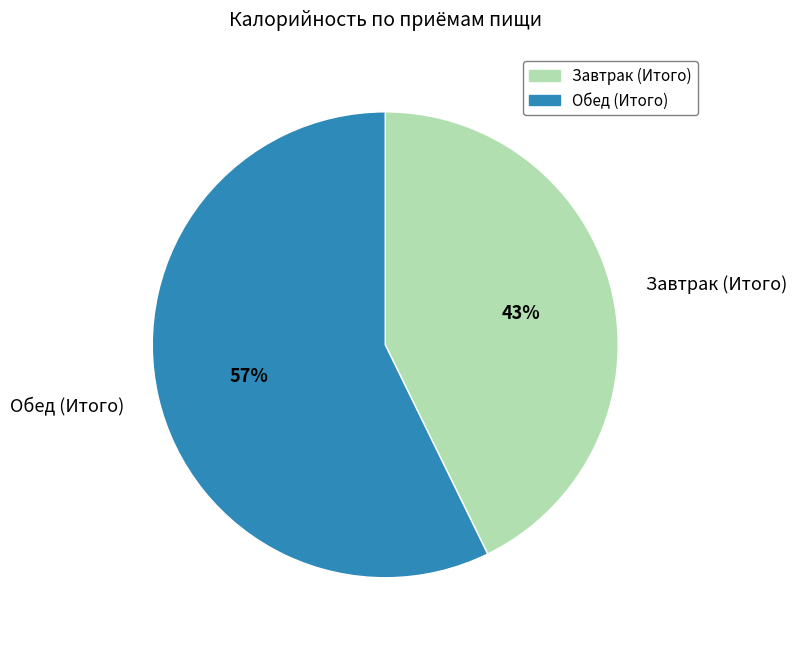

Combined, do Обед (Итого) and Завтрак (Итого) account for over 50%?

Yes